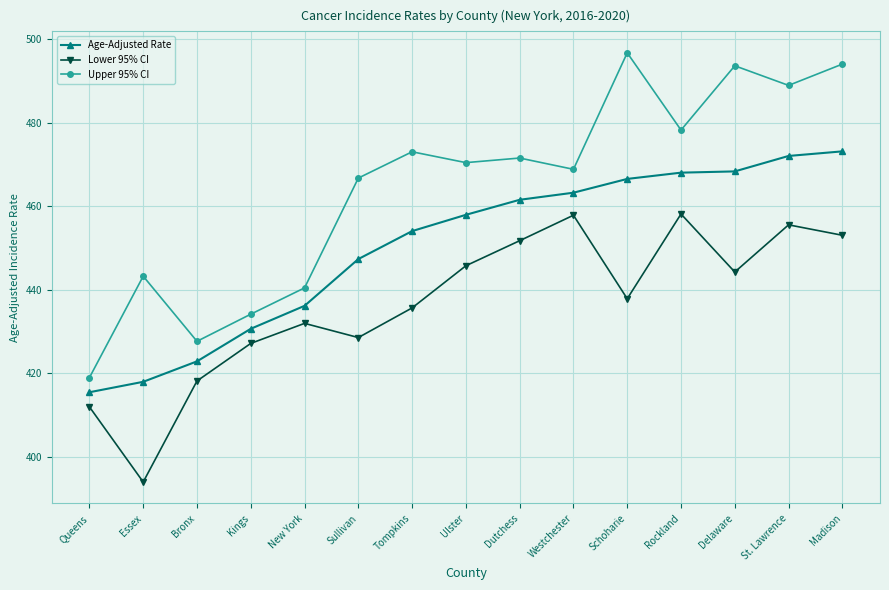

What is the value of the Lower 95% CI point at the 1st from the left?

412.0